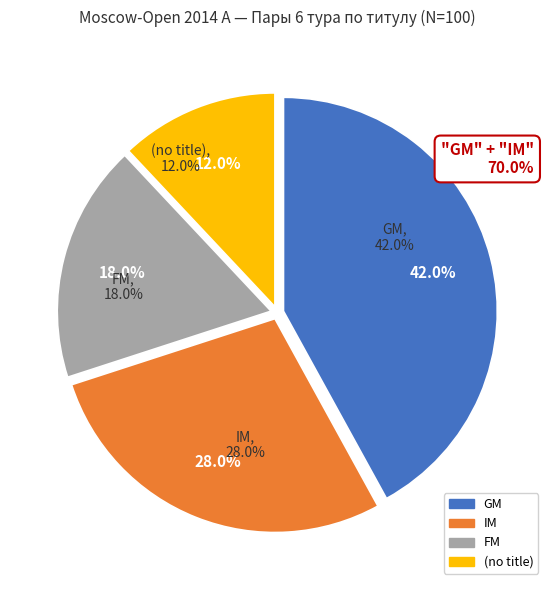

What portion of the pie excludes IM?

72.0%